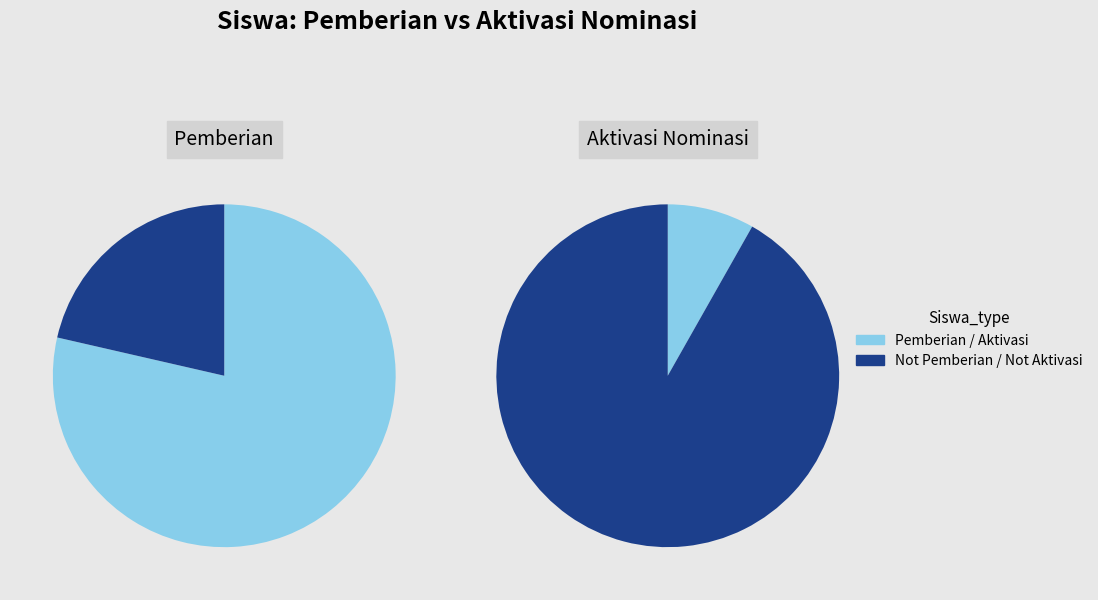

Does 4 represent more than half of the total?

No